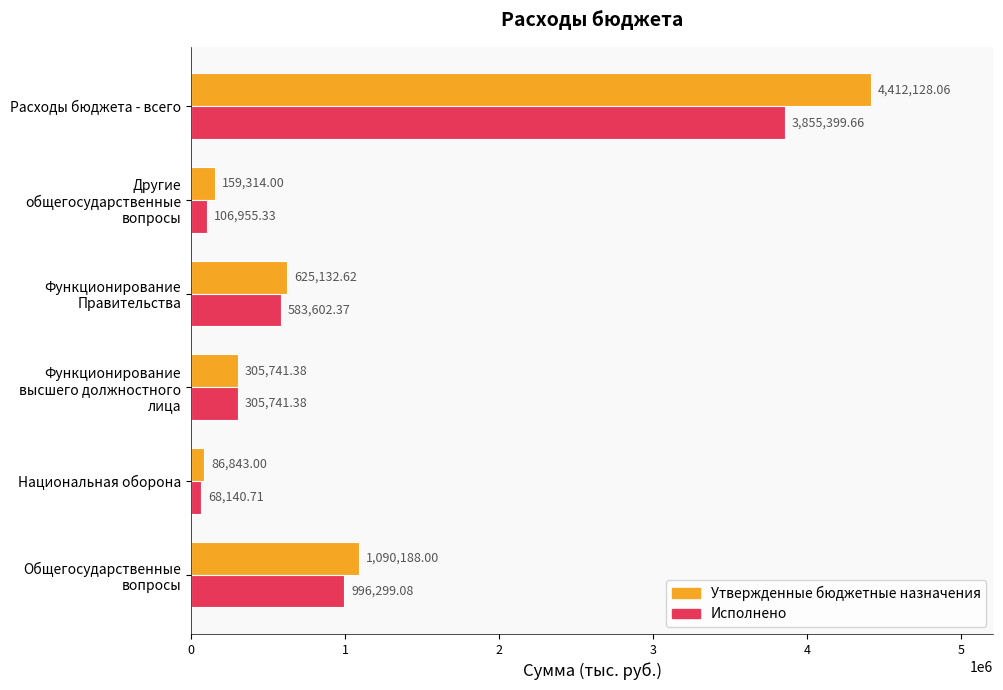

What is the total value across all series at Национальная оборона?

154983.7